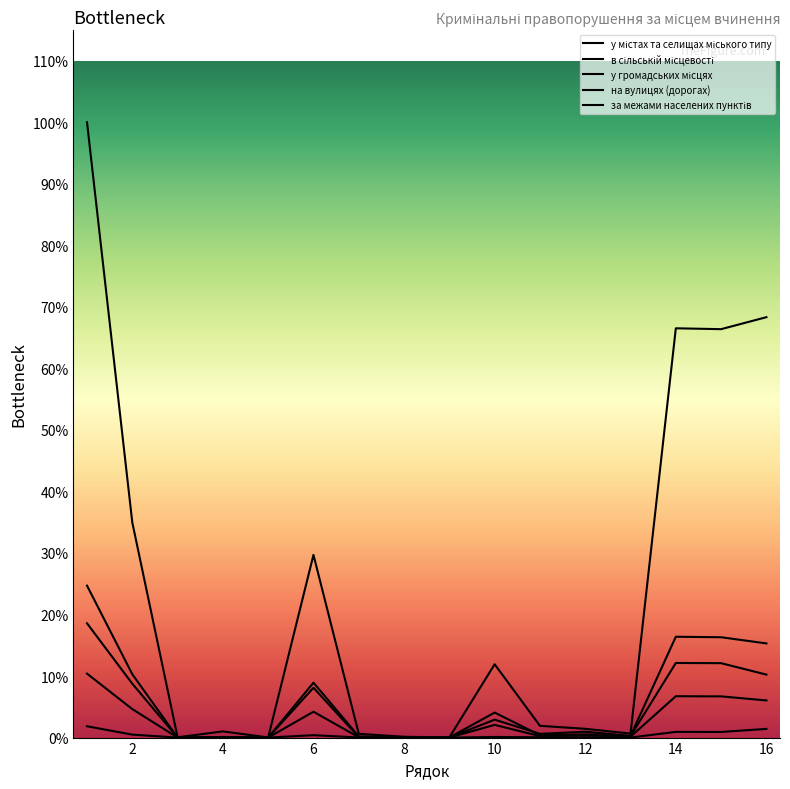

True or false: на вулицях (дорогах) and у громадських місцях cross at least once.

False